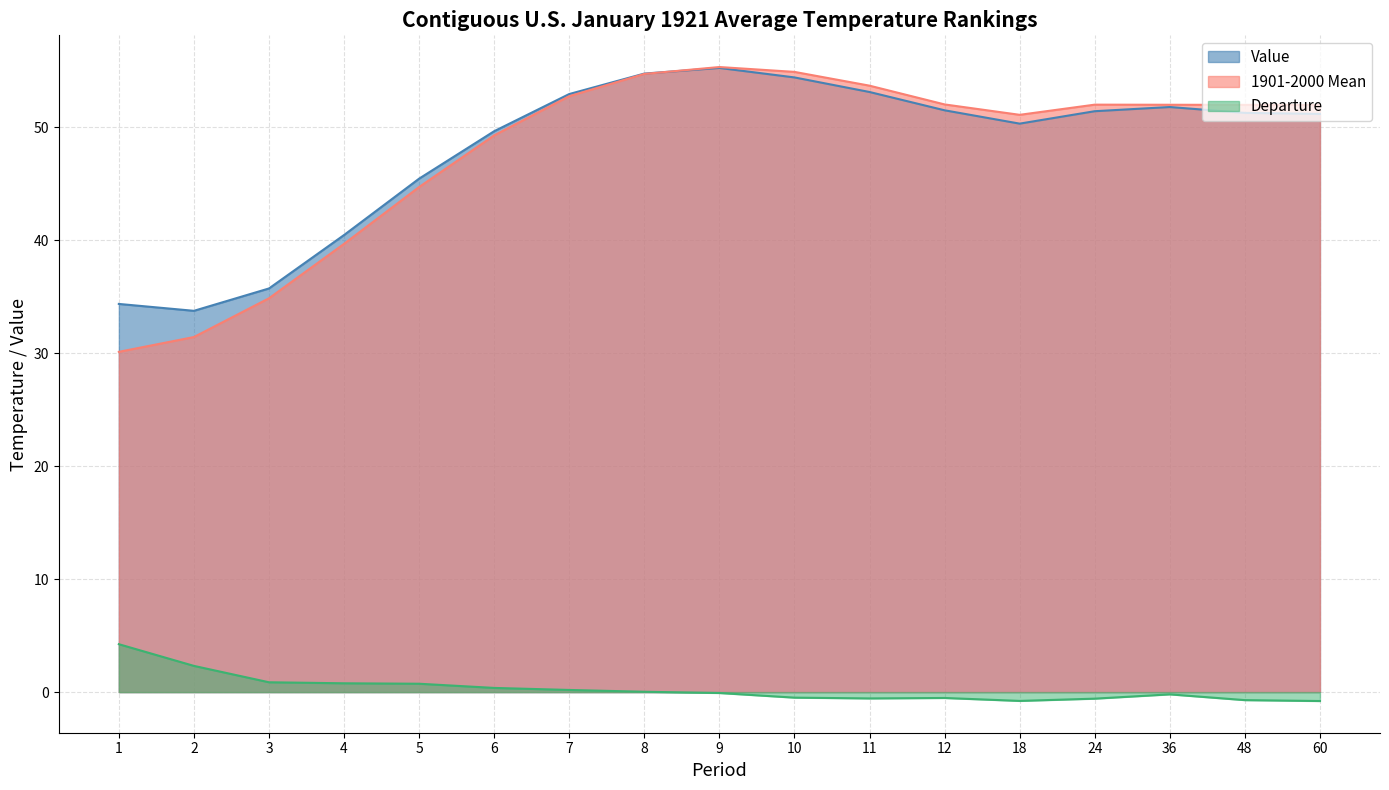

Between 1 and 60, which is larger?

60